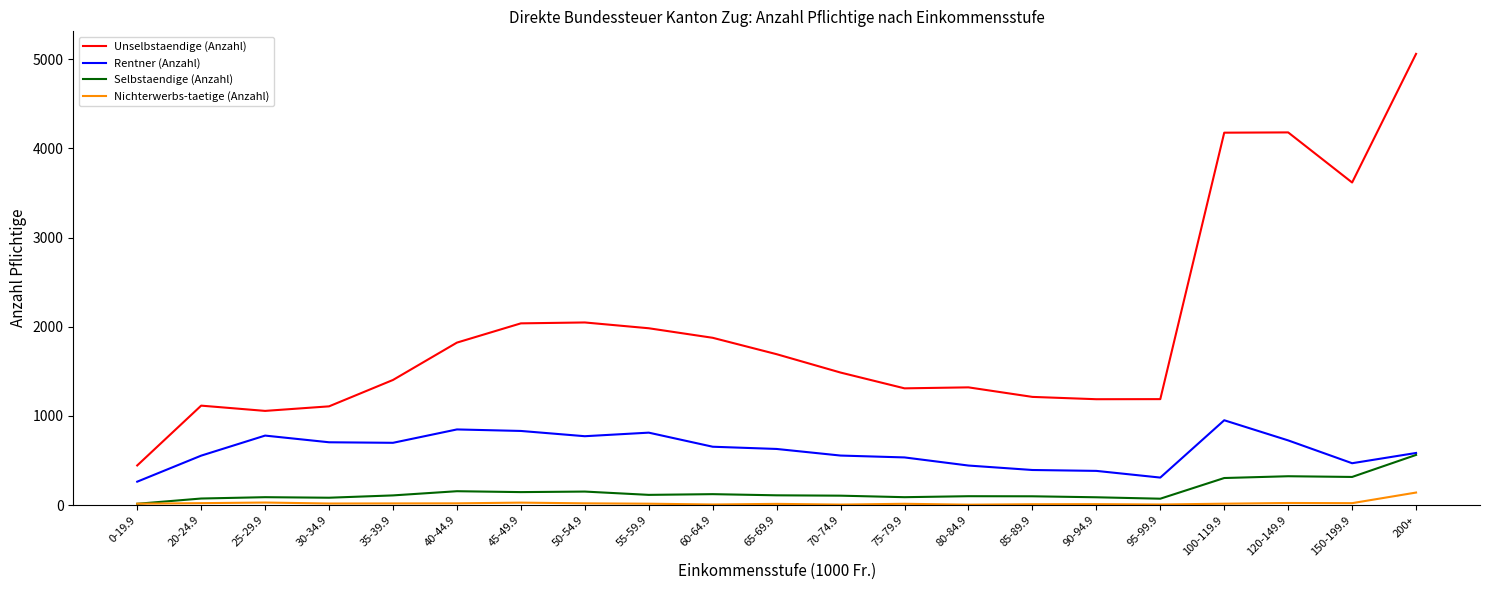

The value of Nichterwerbs-taetige (Anzahl) at 50-54.9 is 19. True or false?

True